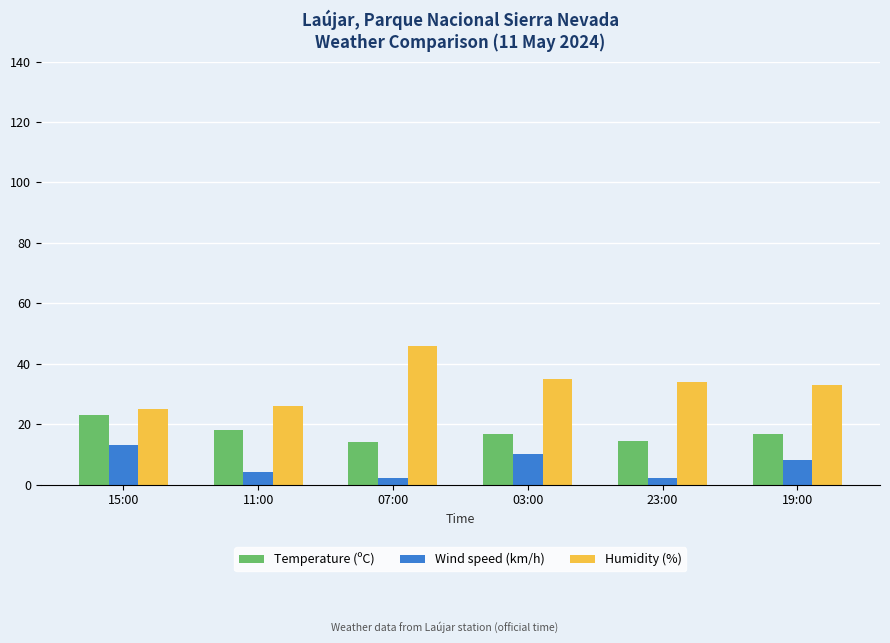

What is the lowest value of the Temperature (ºC) series?

14.1